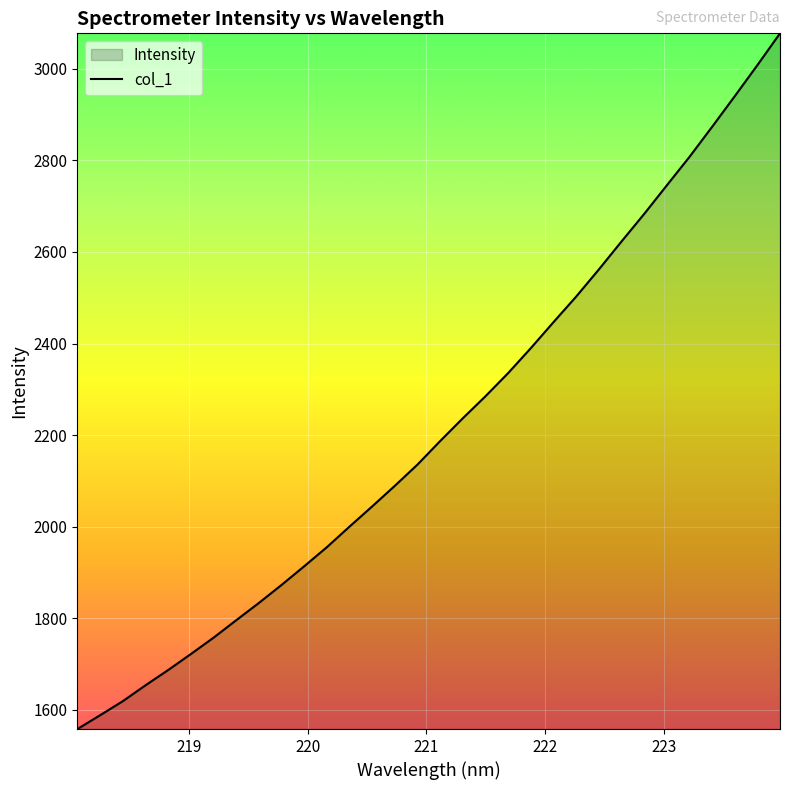

Reading left to right, what are all the values shown in this chart?

1558.4	1588.6	1619.2	1653.9	1687.2	1722.1	1757.8	1796.0	1833.7	1873.0	1913.8	1955.5	2000.5	2044.6	2089.6	2136.0	2187.4	2237.1	2285.1	2335.7	2390.2	2446.8	2502.6	2561.7	2622.8	2682.9	2745.3	2807.3	2873.0	2939.8	3007.7	3077.1